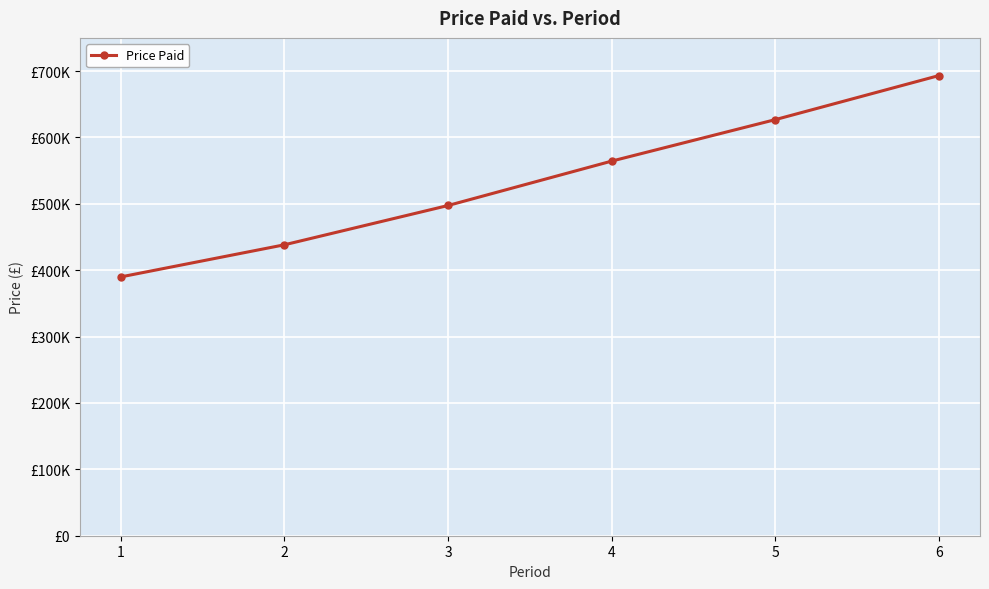

Is this an area chart (filled region under the line)?

No